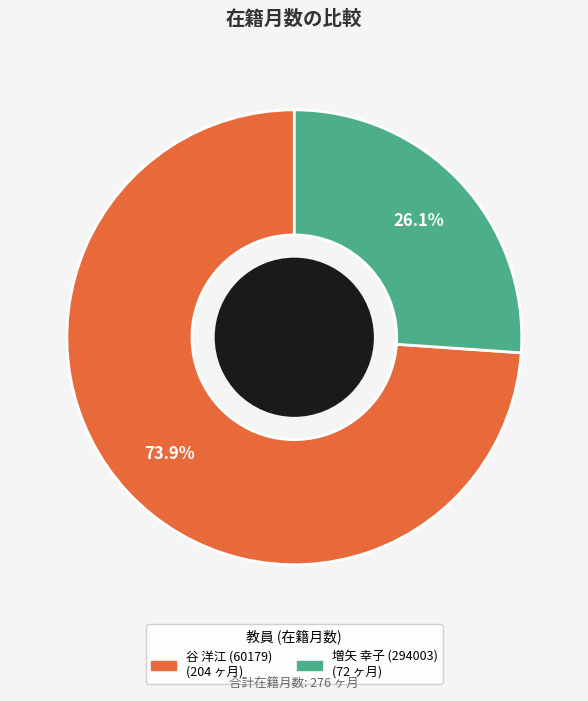

Do 増矢 幸子 (294003) and 谷 洋江 (60179) together represent more than half of the pie?

Yes